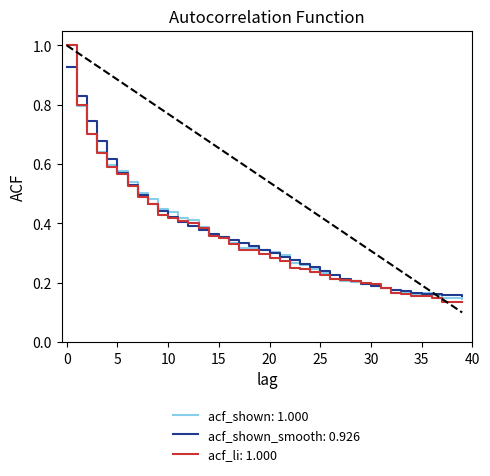

What is the greatest value displayed?

1.0